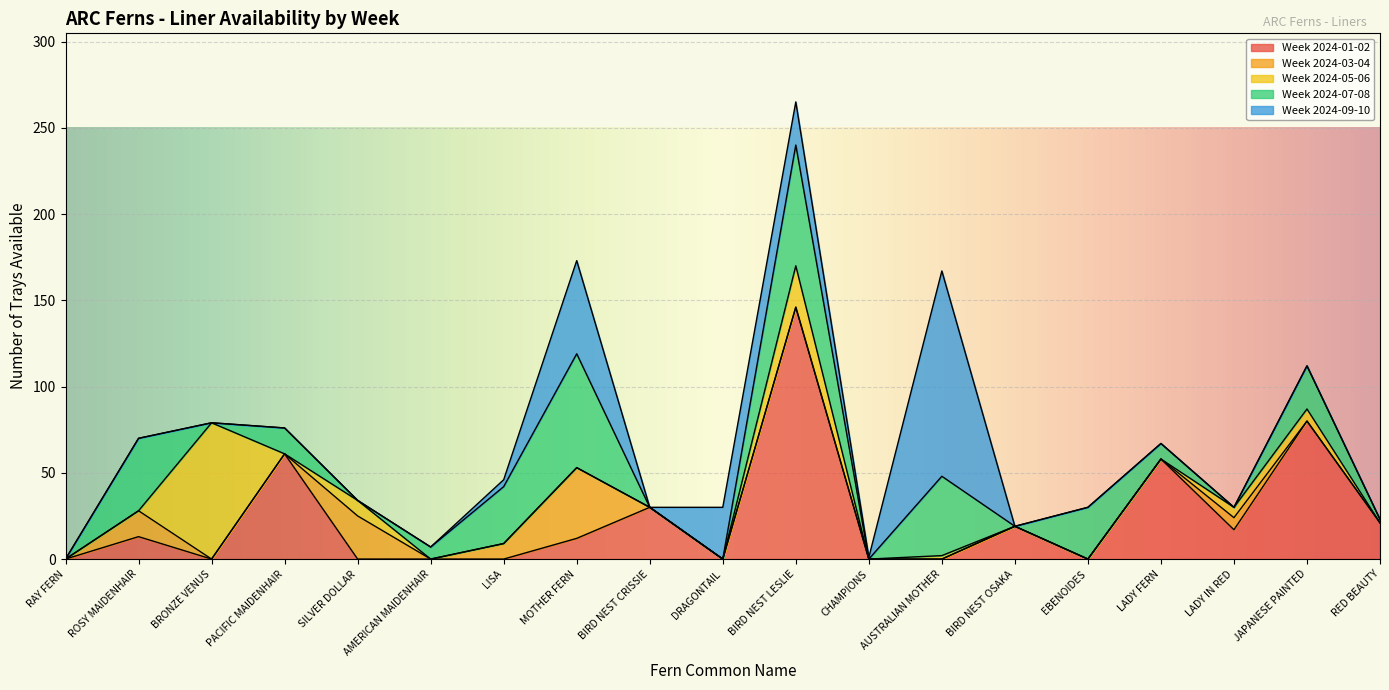

True or false: Week 2024-01-02 and Week 2024-09-10 cross at least once.

True